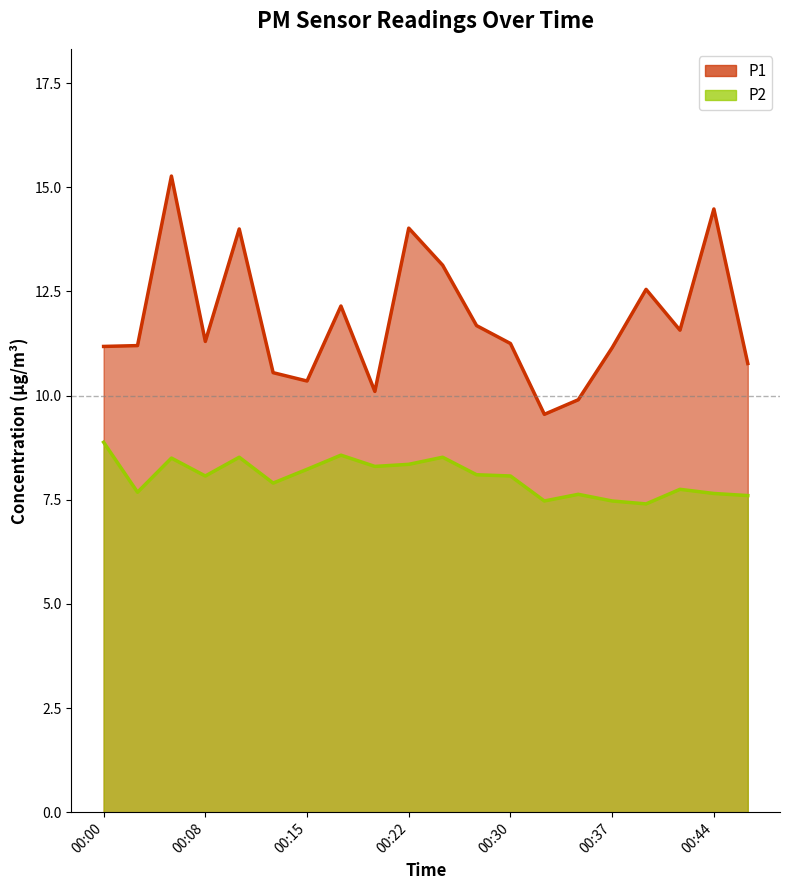

Reading right to left, what are all the values shown in this chart?

P1: 00:47=10.8	00:44=14.5	00:42=11.6	00:39=12.6	00:37=11.2	00:34=9.9	00:32=9.6	00:30=11.2	00:27=11.7	00:25=13.1	00:22=14.0	00:20=10.1	00:17=12.2	00:15=10.3	00:12=10.6	00:10=14.0	00:08=11.3	00:05=15.3	00:03=11.2	00:00=11.2
P2: 00:47=7.6	00:44=7.7	00:42=7.8	00:39=7.4	00:37=7.5	00:34=7.6	00:32=7.5	00:30=8.1	00:27=8.1	00:25=8.5	00:22=8.3	00:20=8.3	00:17=8.6	00:15=8.2	00:12=7.9	00:10=8.5	00:08=8.1	00:05=8.5	00:03=7.7	00:00=8.9